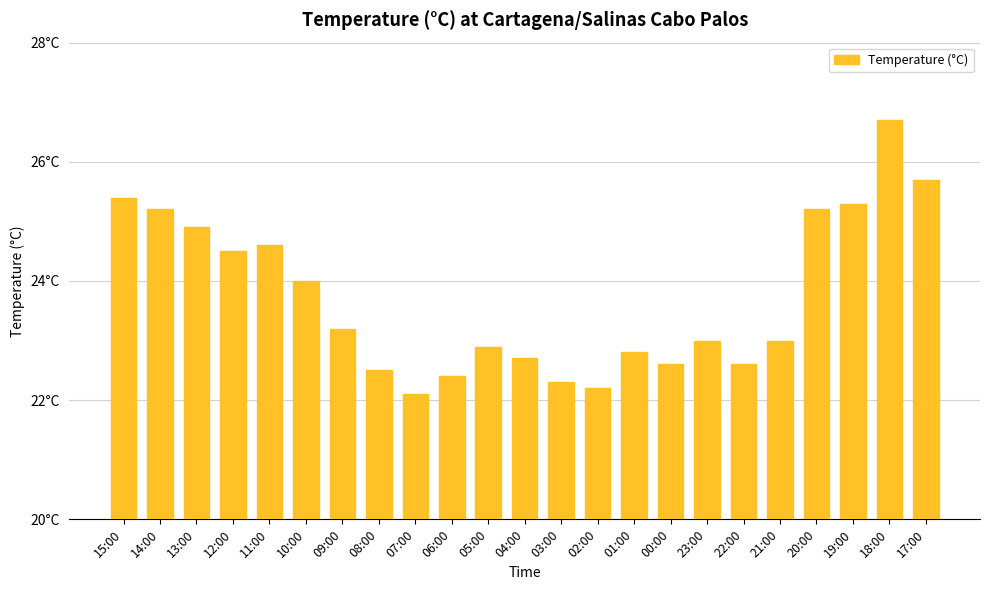

At which label is the value closest to 24?

10:00